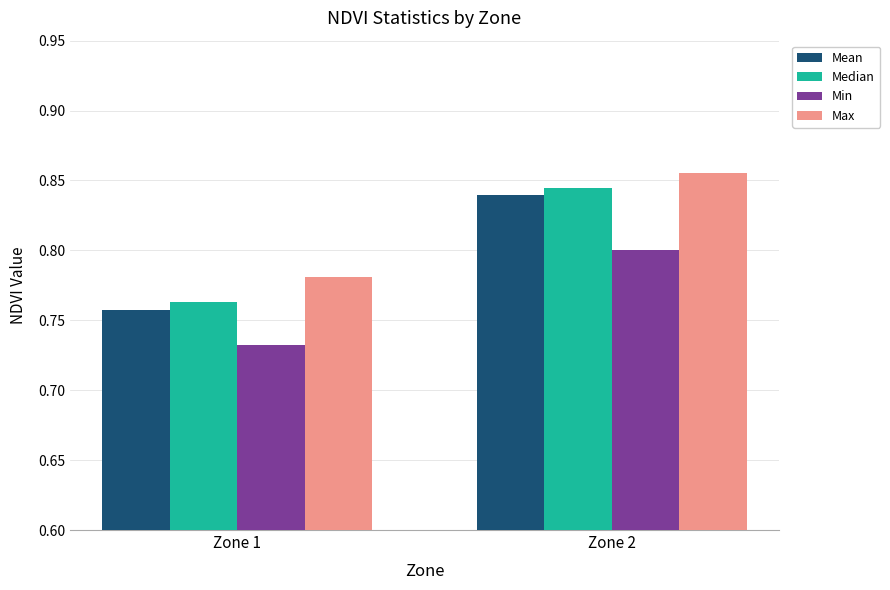

How many groups of bars are there?

2